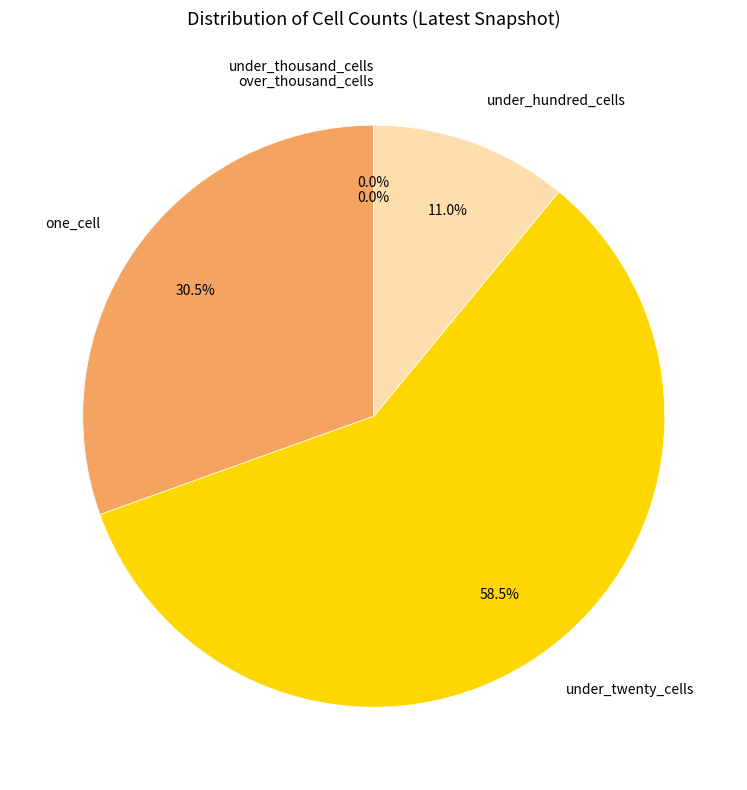

Which category accounts for the majority?

under_twenty_cells